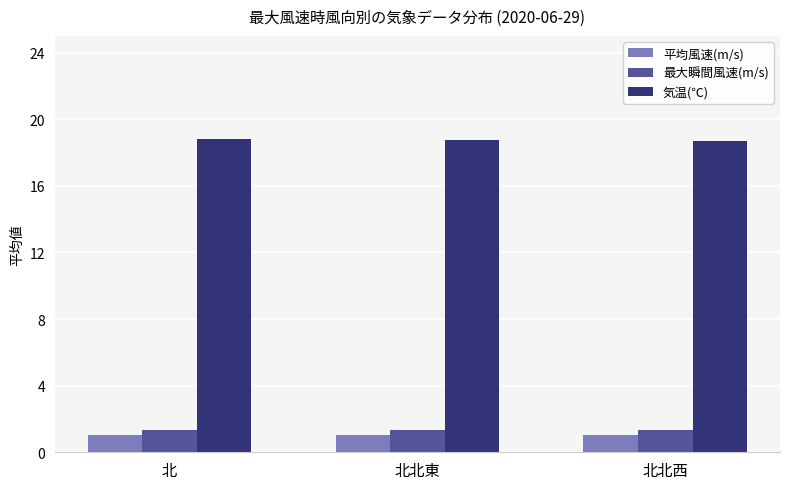

What is the label of the 3rd bar from the right?

北